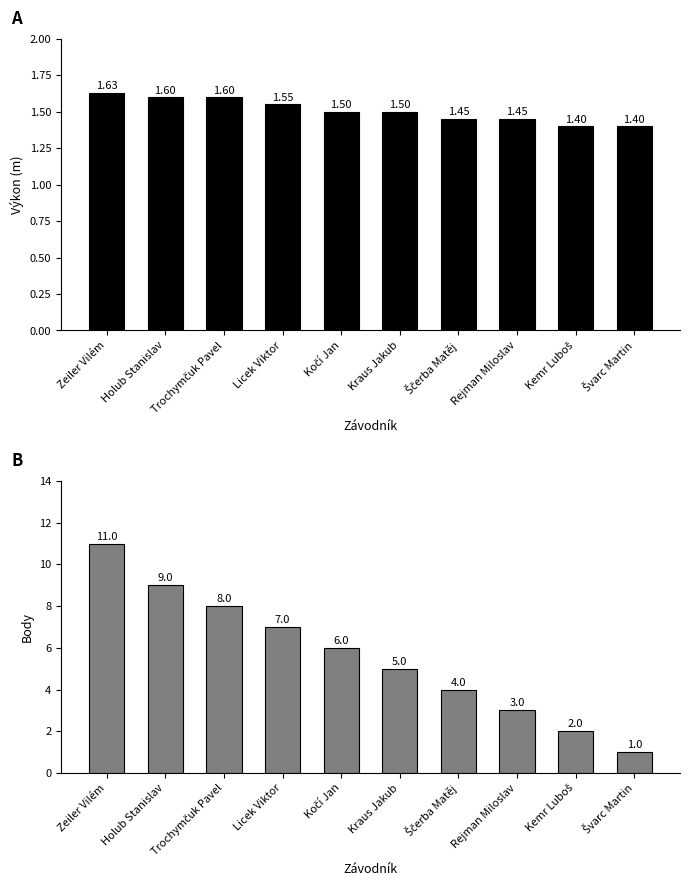

Between Kraus Jakub and Trochymčuk Pavel, which is larger?

Trochymčuk Pavel